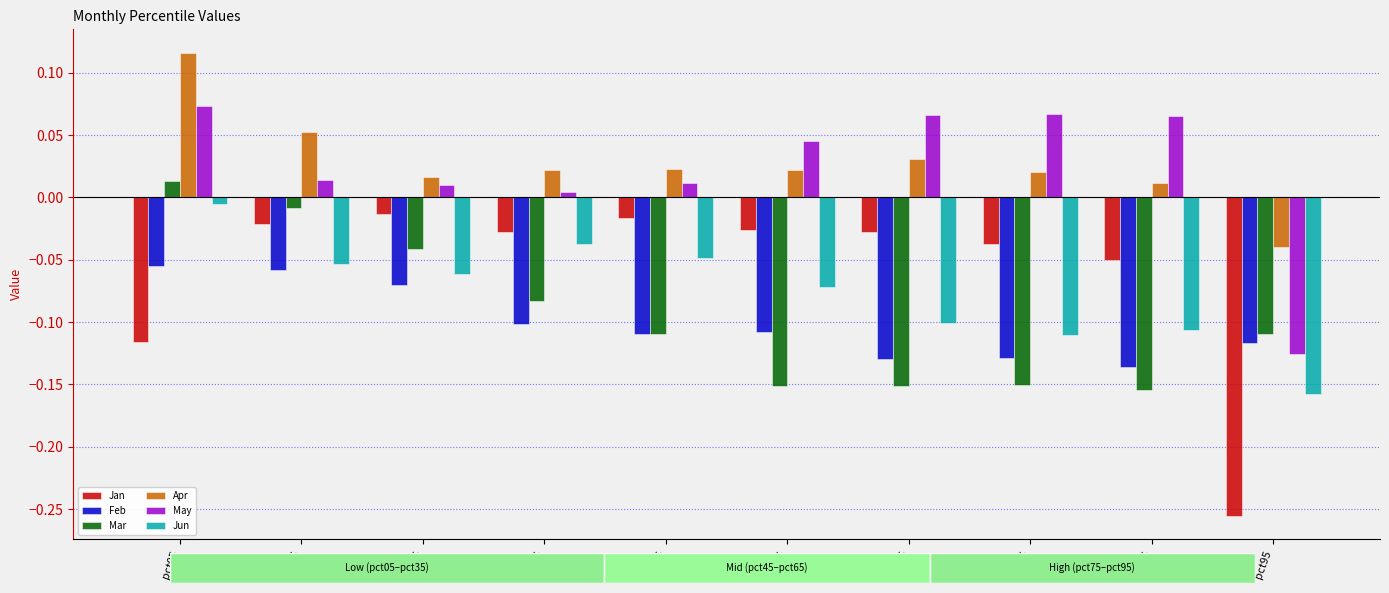

At which category does the chart reach its minimum across all series?

pct95